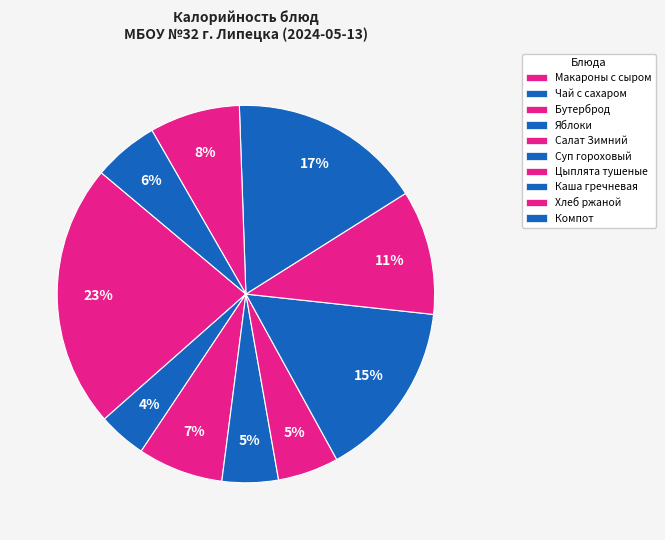

Combined, do Салат Зимний and Каша гречневая account for over 50%?

No